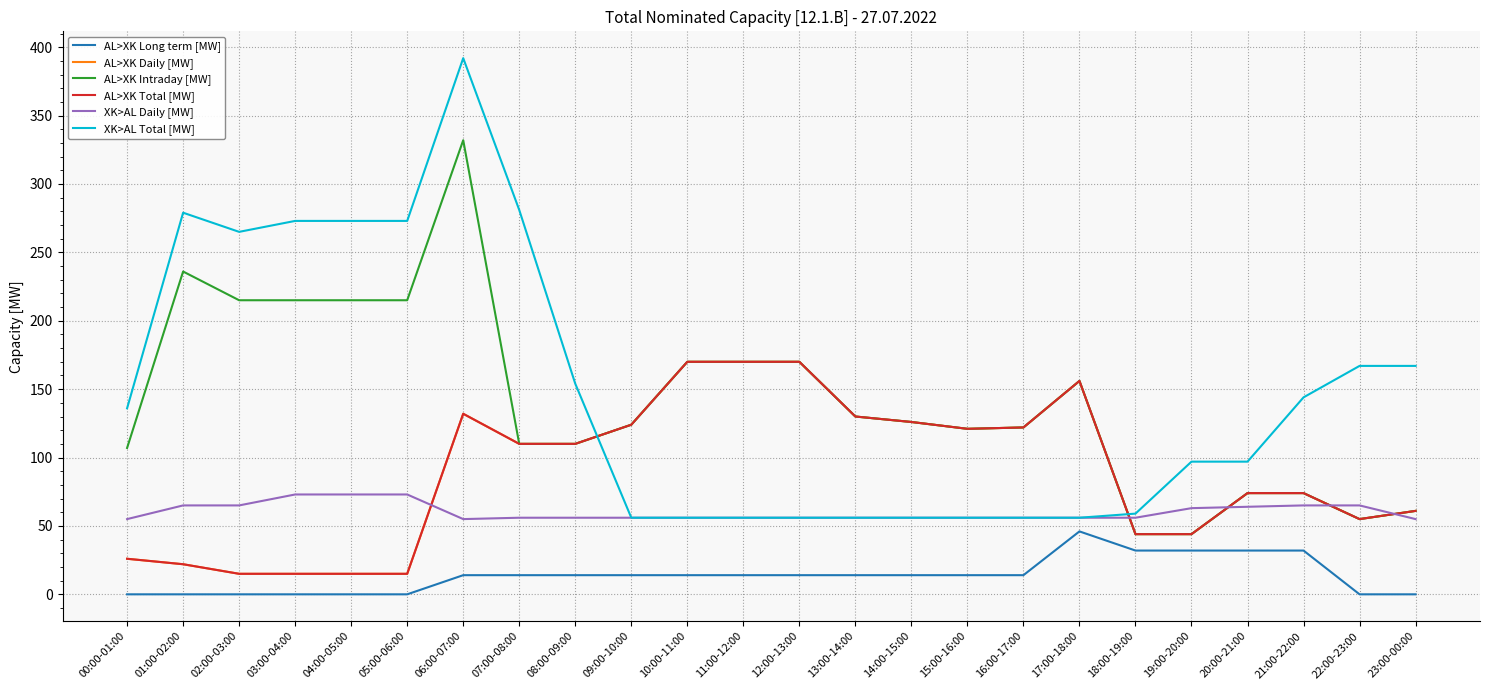

True or false: AL>XK Long term [MW] and XK>AL Daily [MW] intersect in this chart.

False